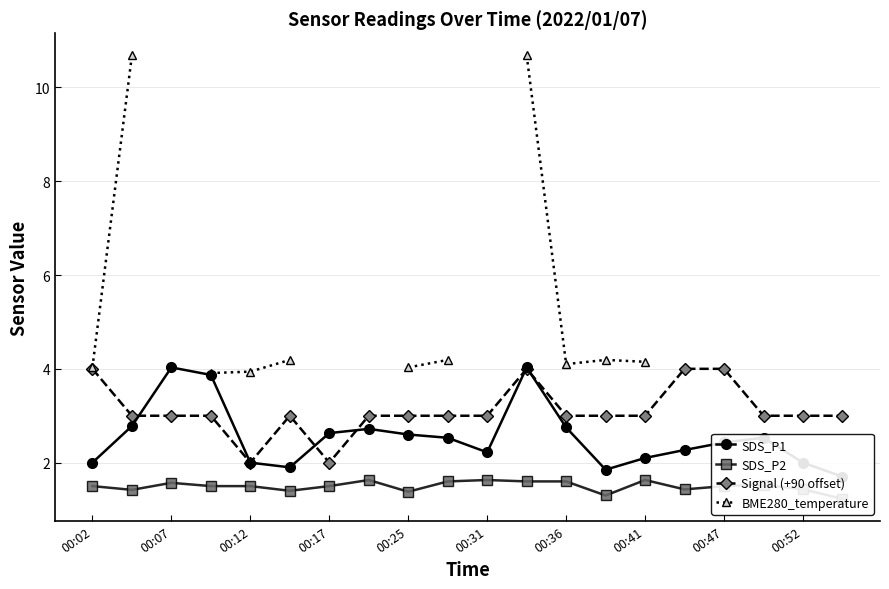

What is the lowest value of the BME280_temperature series?

3.9